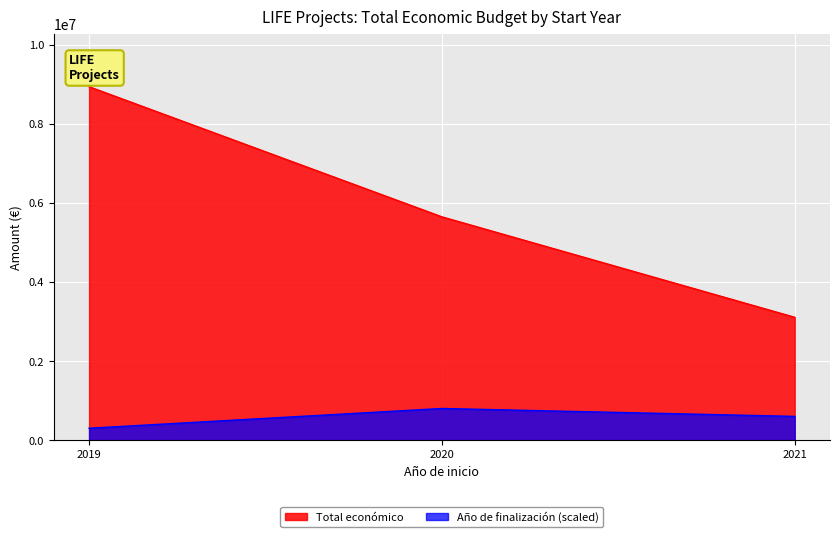

What is the maximum value shown in the chart?

8945200.0